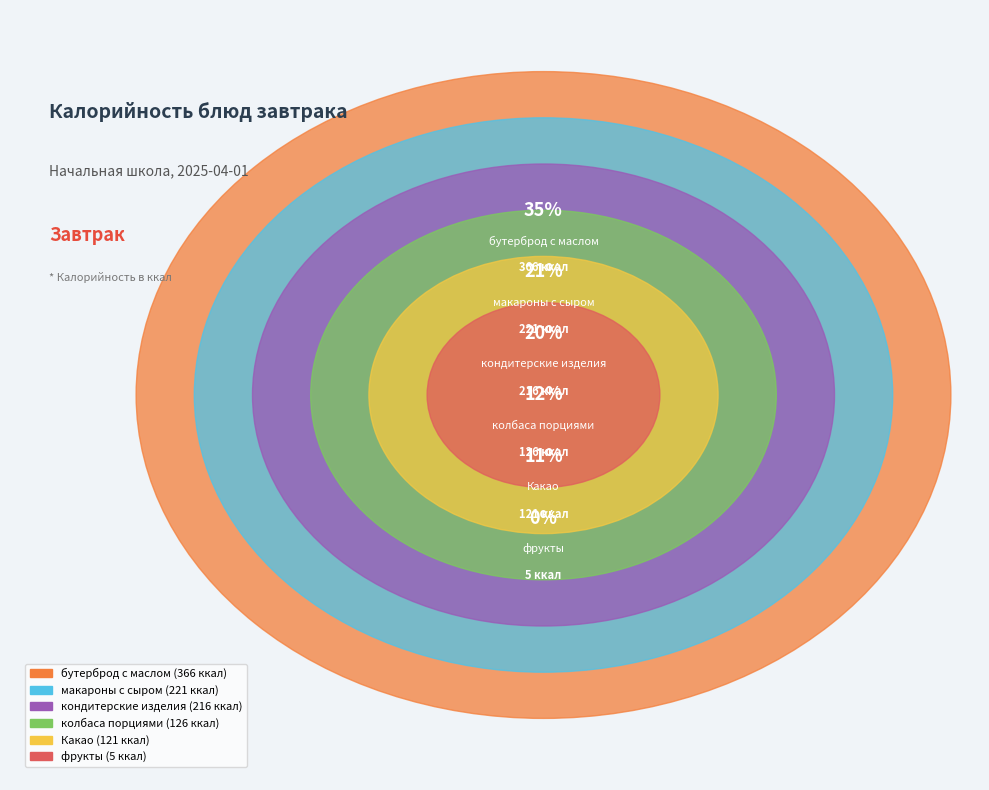

Between бутерброд с маслом and колбаса порциями, which is larger?

бутерброд с маслом